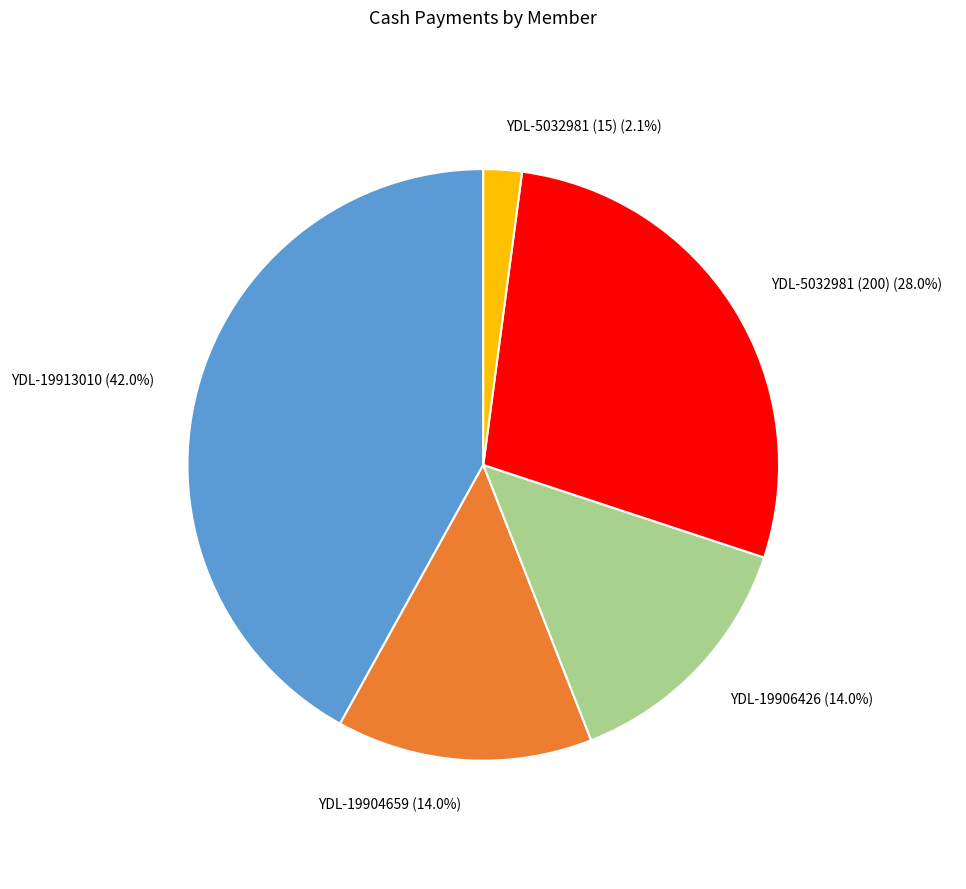

Is it true that YDL-19904659 is 14% of the pie?

True